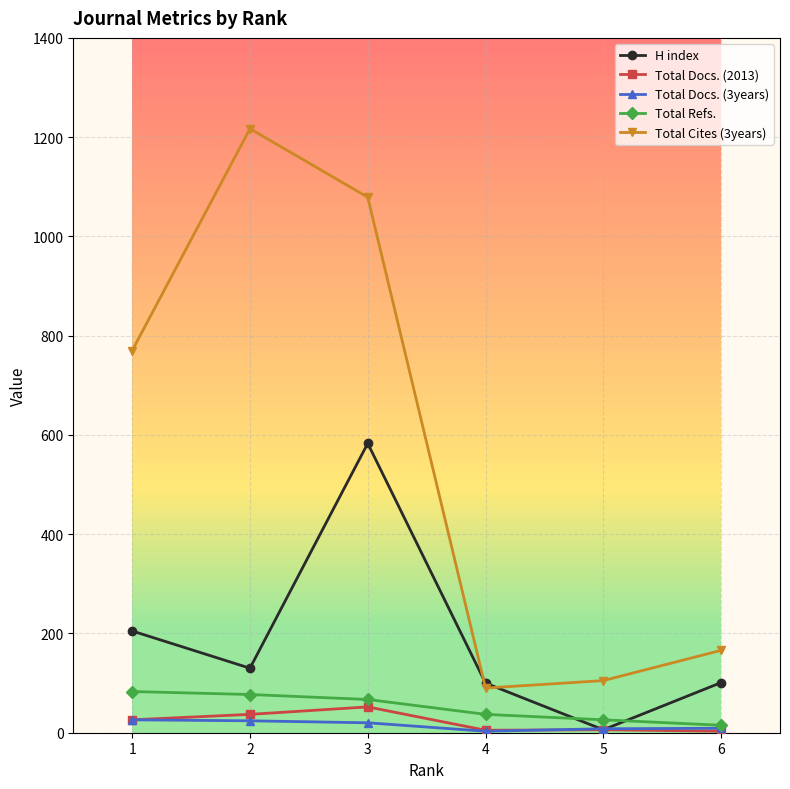

Which series has the largest total across all categories?

Total Cites (3years)